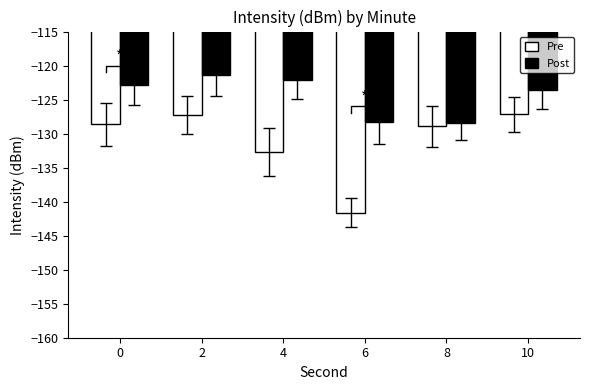

Which has a higher value, 8 or 2?

2